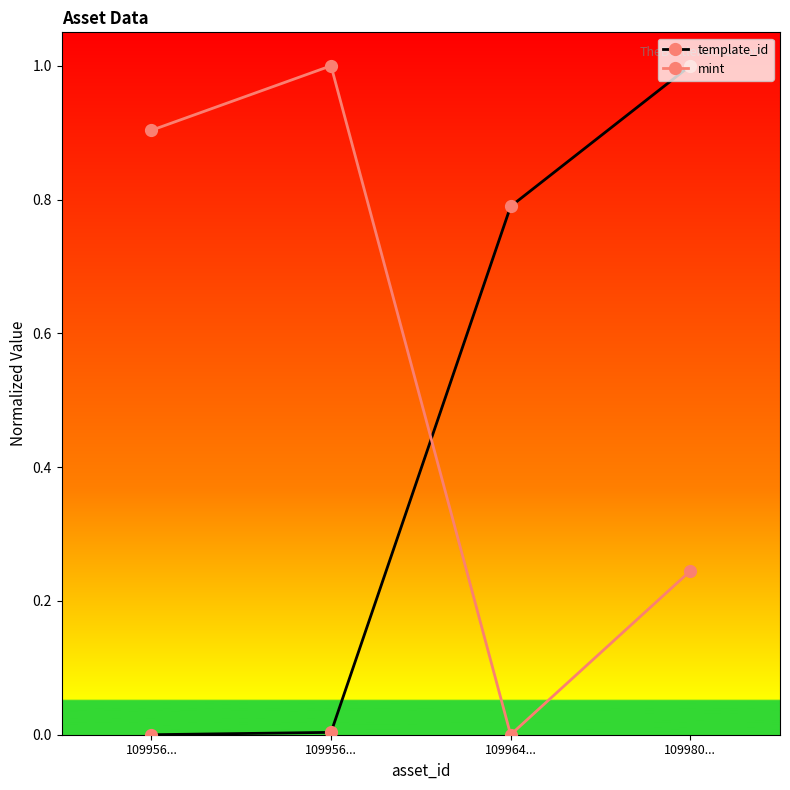

True or false: template_id has more than 1 interior local peaks.

False